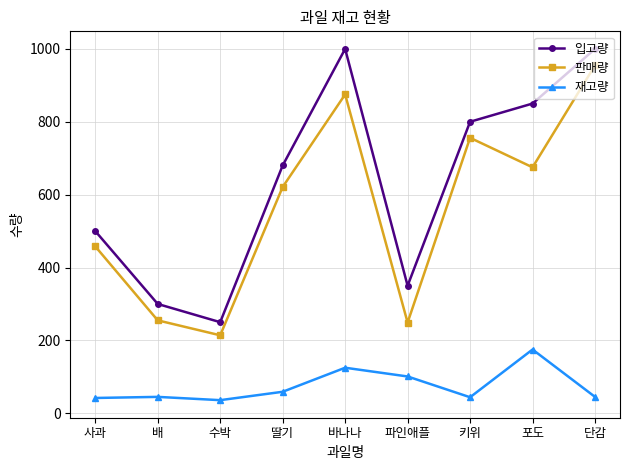

What is the label of the 6th point from the left?

파인애플